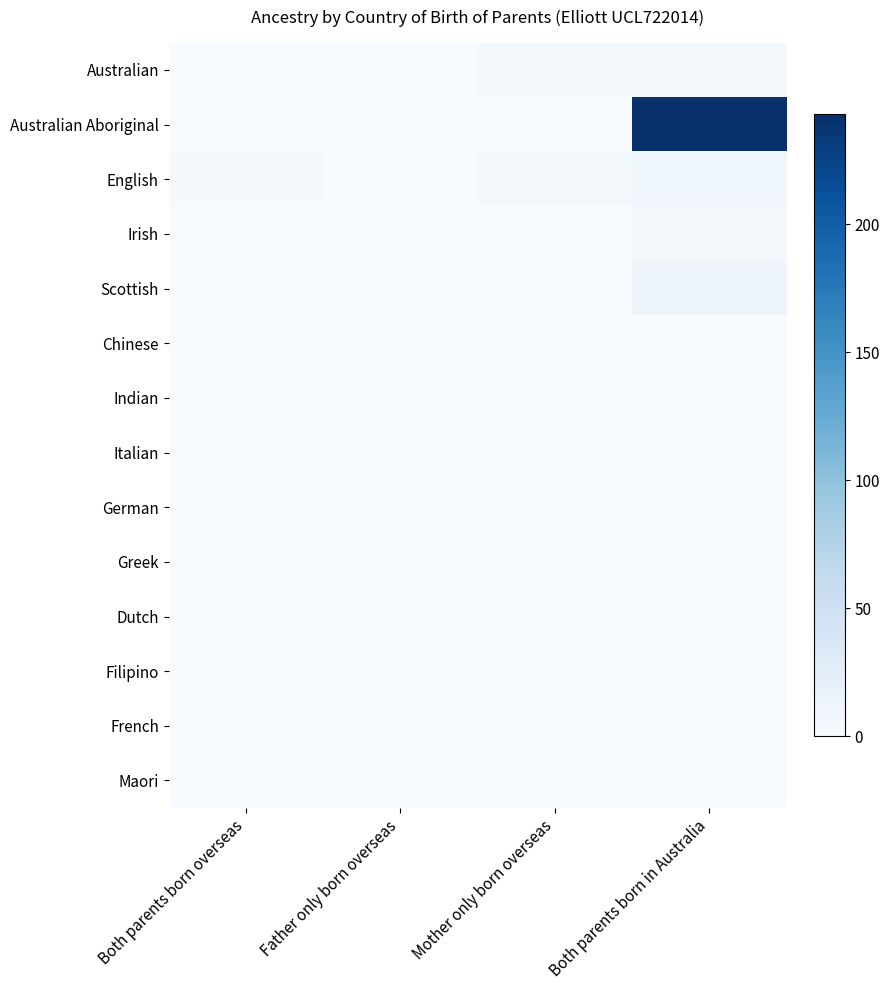

Between Father only born overseas and Mother only born overseas, which series saw the biggest shift?

Australian